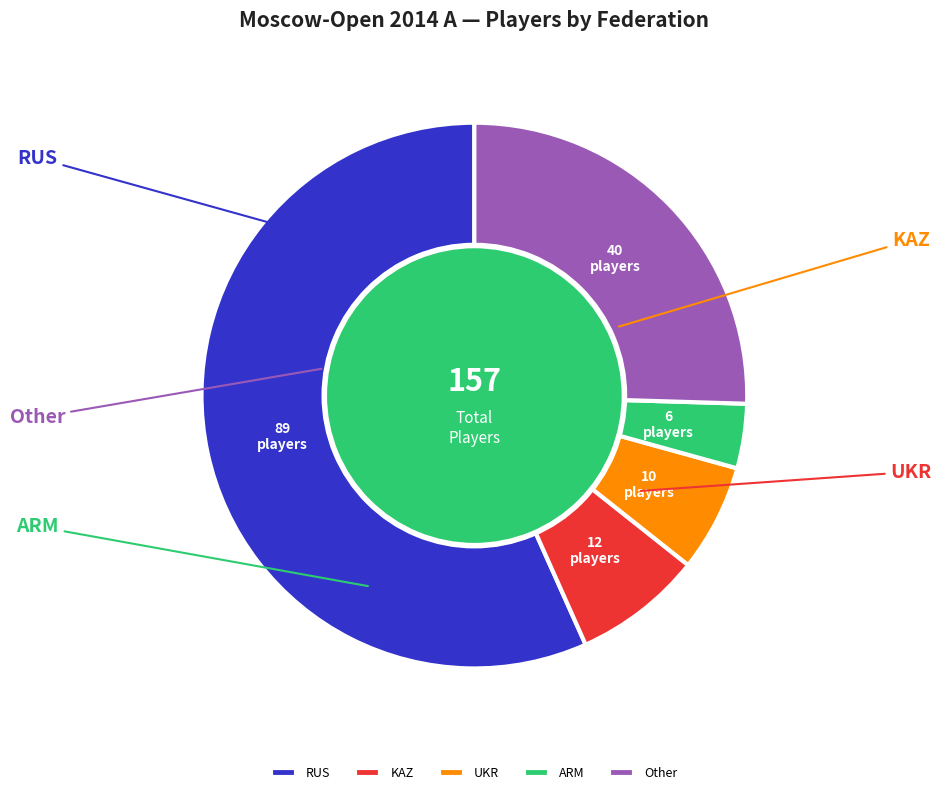

To the nearest percent, what is the average slice percentage?

20%